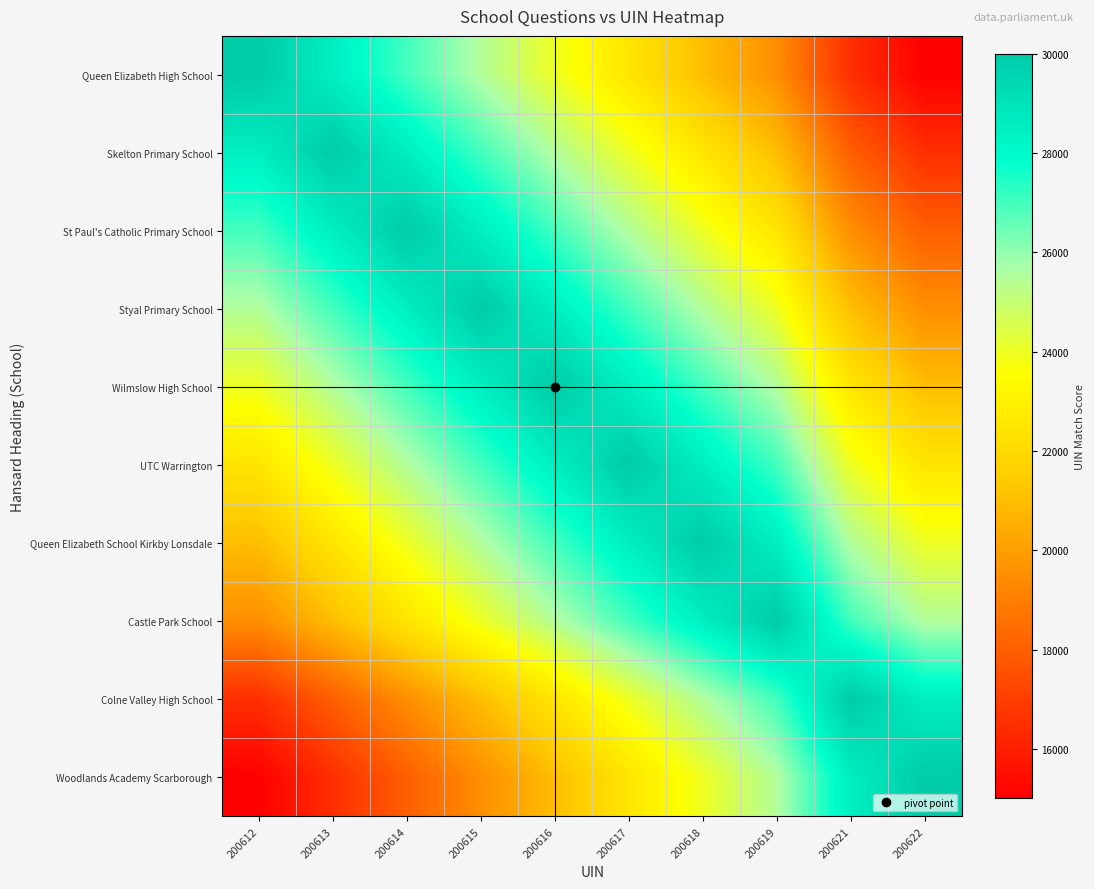

Between 200613 and 200619, which is larger?

200613